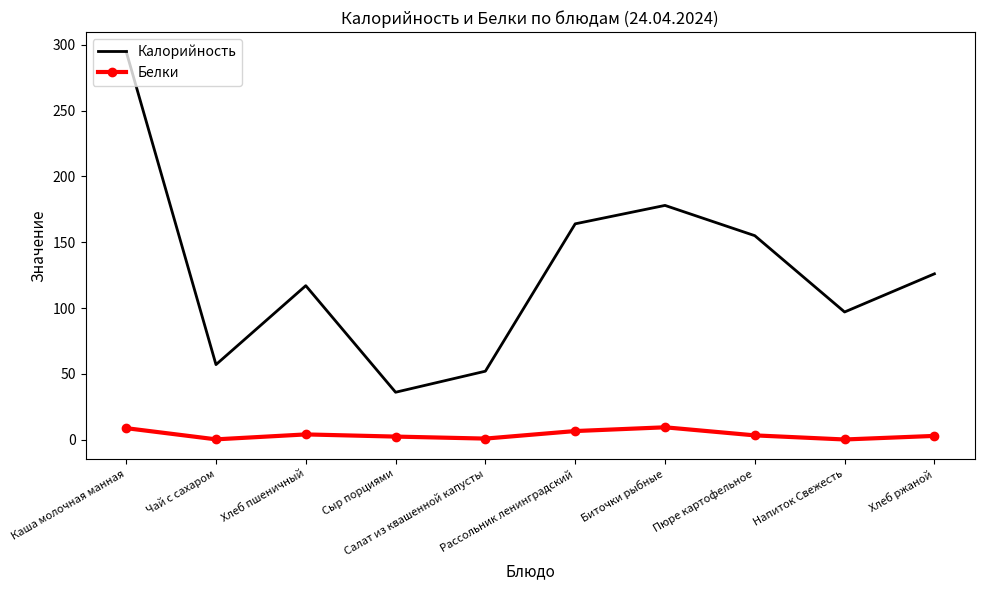

At which label does Калорийность first exceed 126?

Каша молочная манная